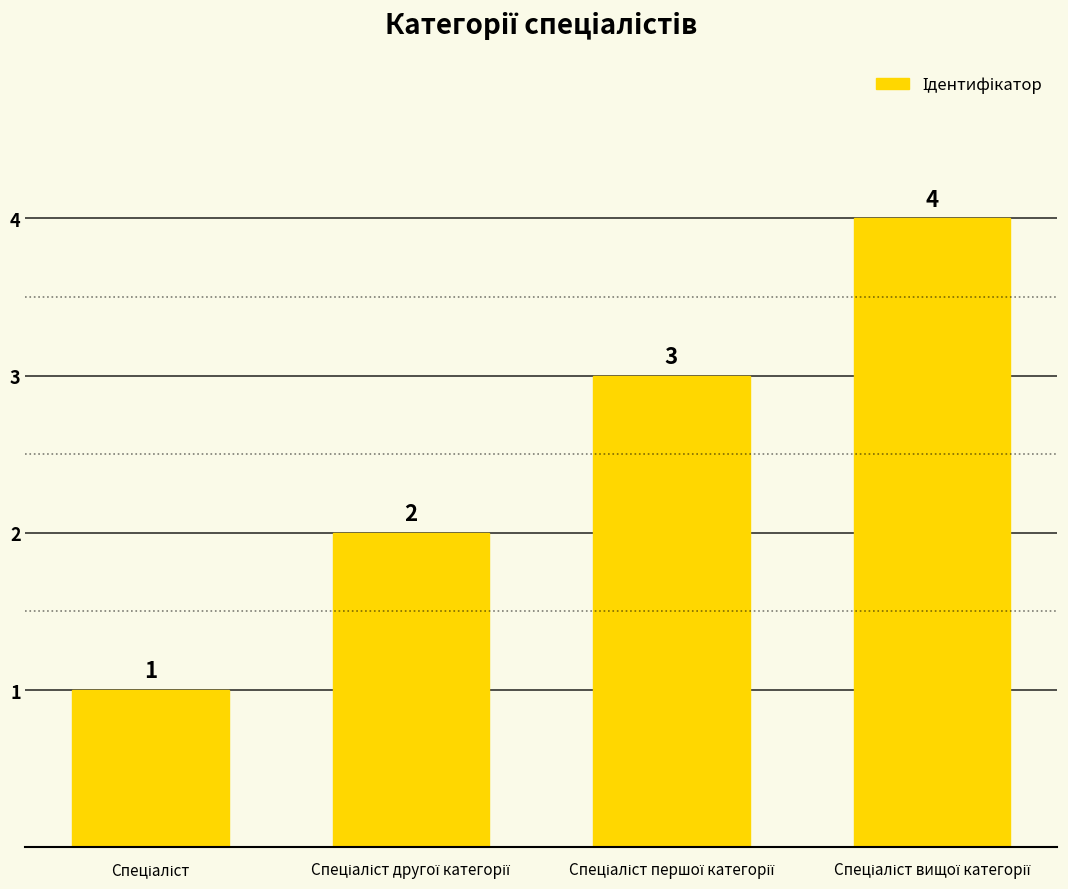

What is the value of the 2nd bar from the left?

2